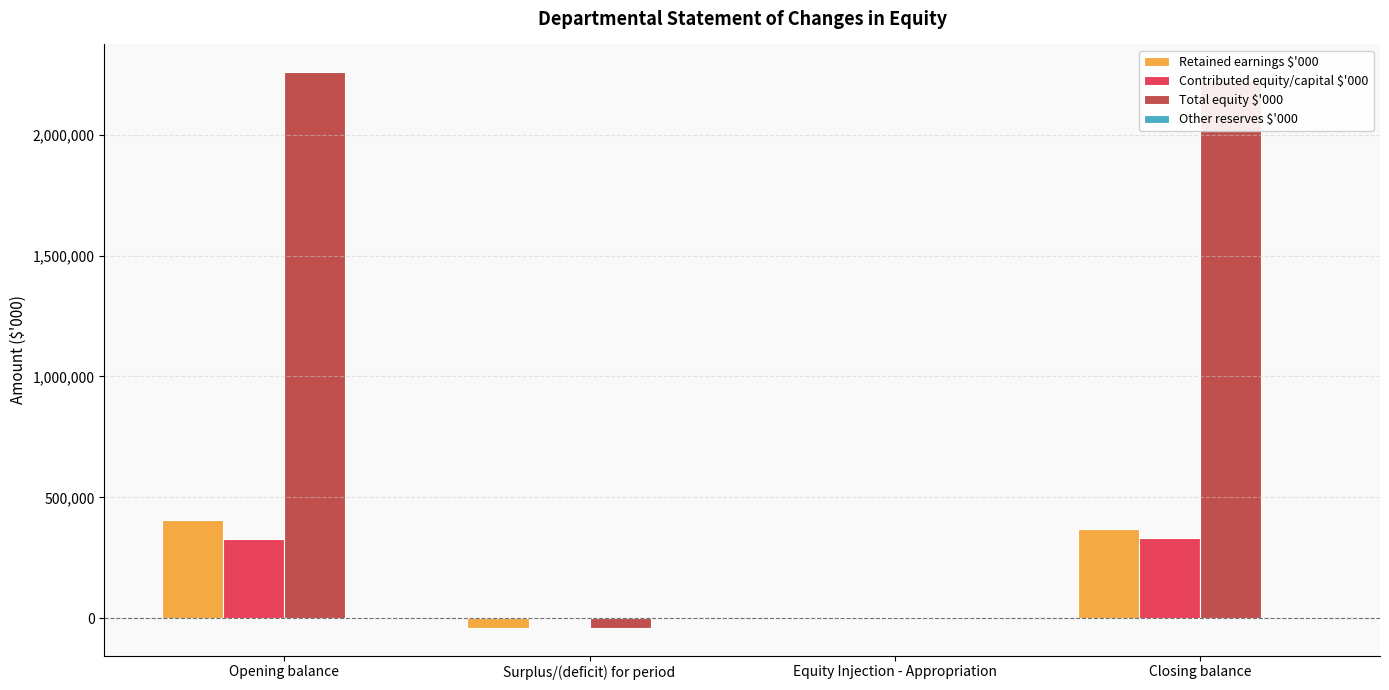

How many distinct data groups are displayed?

4